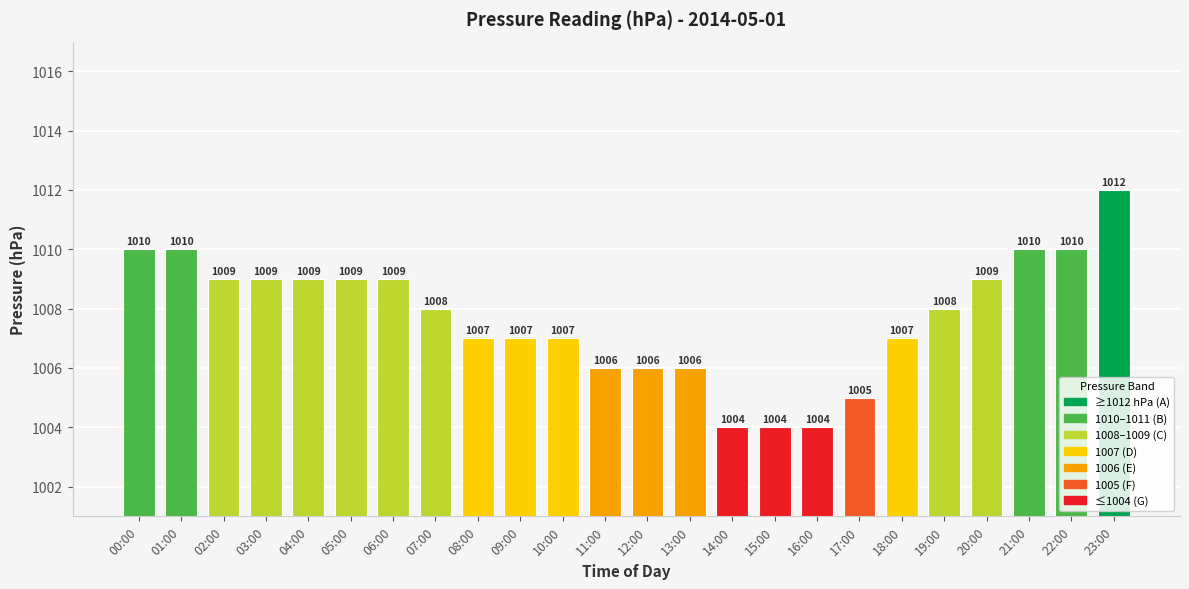

The chart shows a value of 1370 at 19:00. True or false?

False